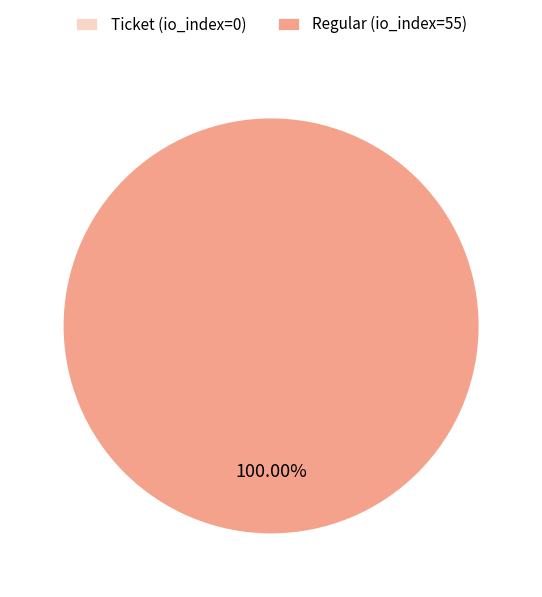

To the nearest percent, what portion does Regular (io_index=55) represent?

100%